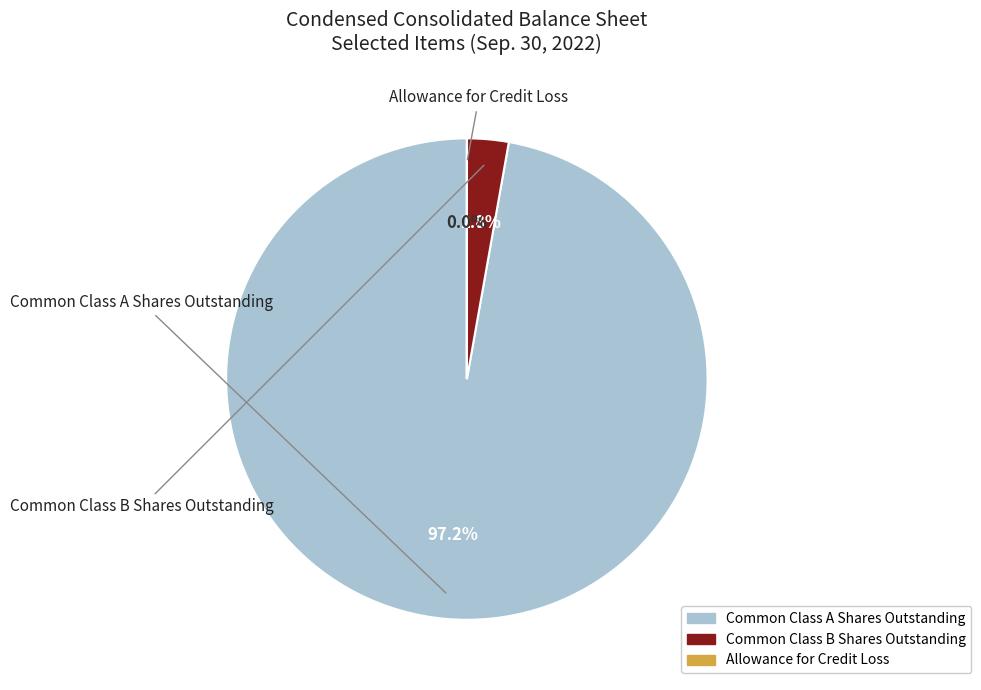

To the nearest percent, what portion does Common Class A Shares Outstanding represent?

97%